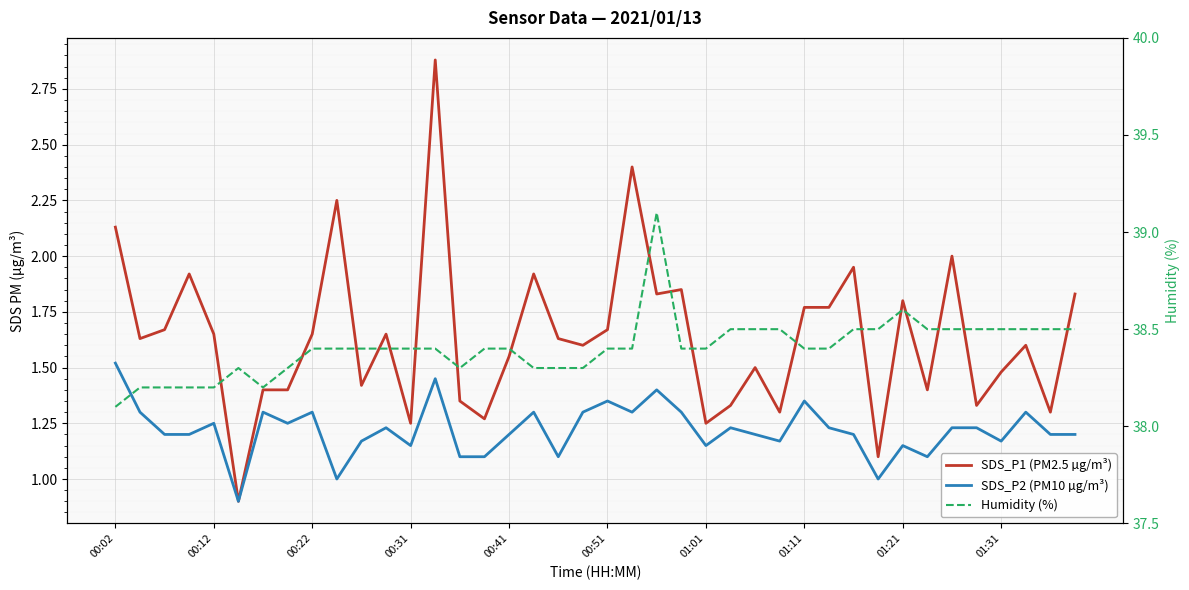

What is the difference between the second highest and minimum values in the Humidity (%) series?

0.5